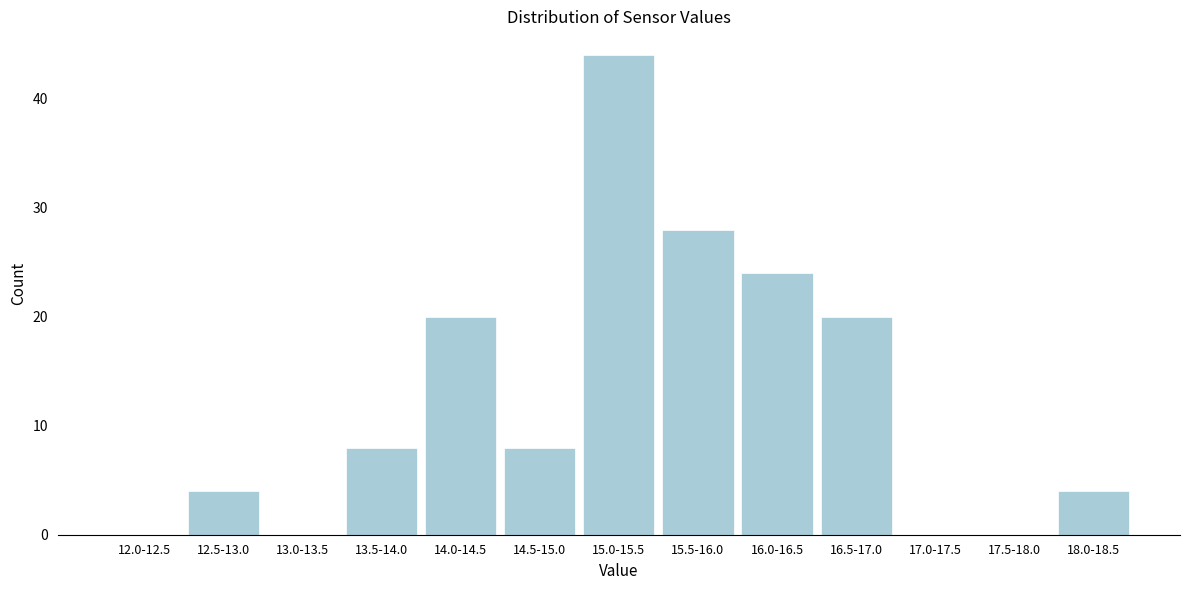

Reading right to left, what are all the values shown in this chart?

18.0-18.5=4	17.5-18.0=0	17.0-17.5=0	16.5-17.0=20	16.0-16.5=24	15.5-16.0=28	15.0-15.5=44	14.5-15.0=8	14.0-14.5=20	13.5-14.0=8	13.0-13.5=0	12.5-13.0=4	12.0-12.5=0